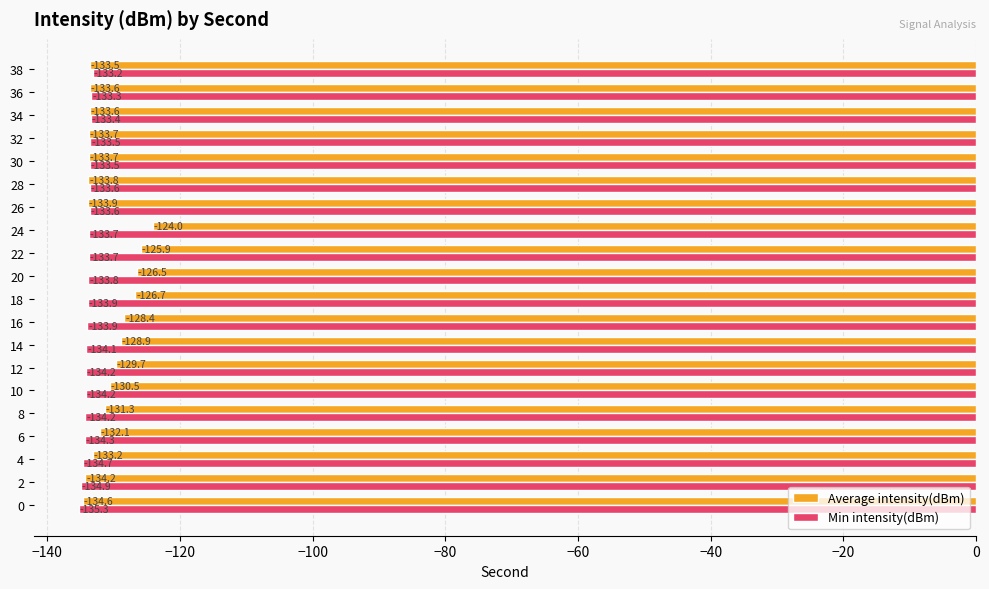

Is the value of Min intensity(dBm) at 10 greater than the value of Average intensity(dBm) at 38?

No